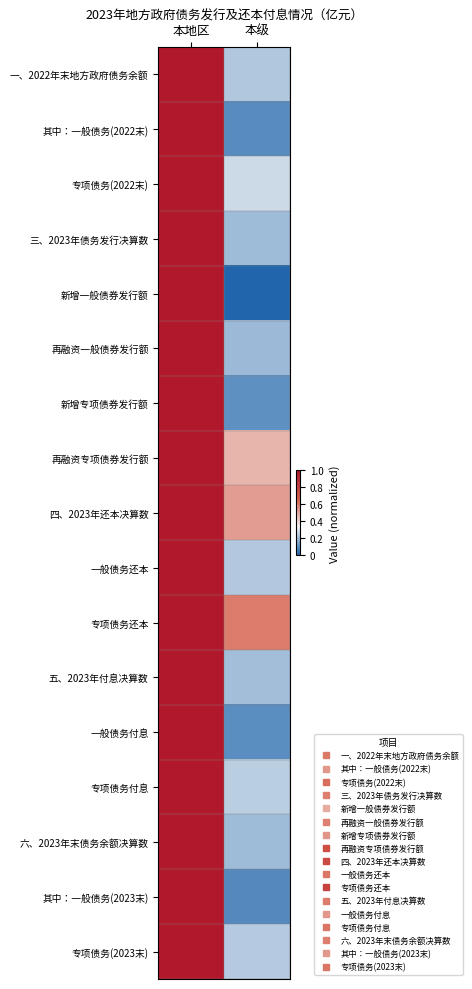

Which series changed the most between 本地区 and 本级?

新增一般债券发行额